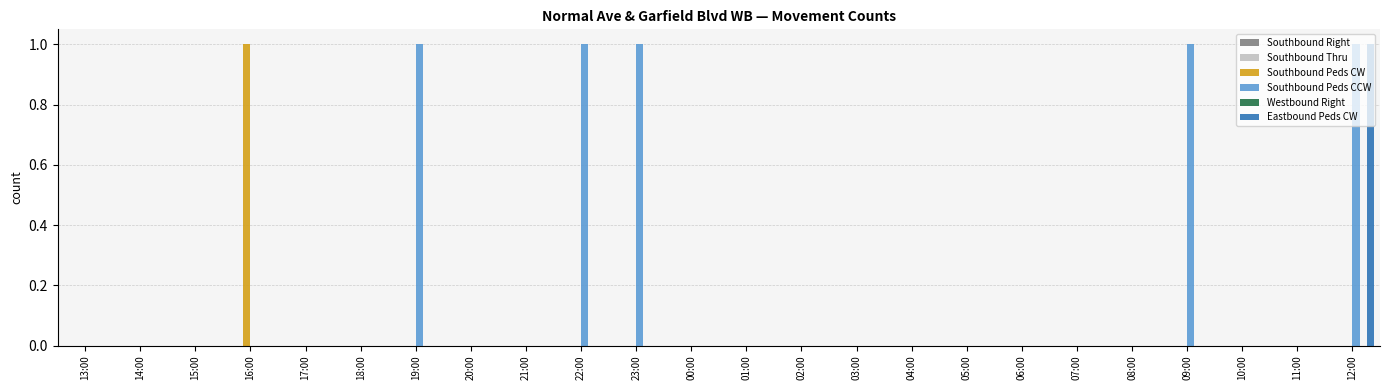

At which label does Southbound Peds CW reach its peak?

16:00